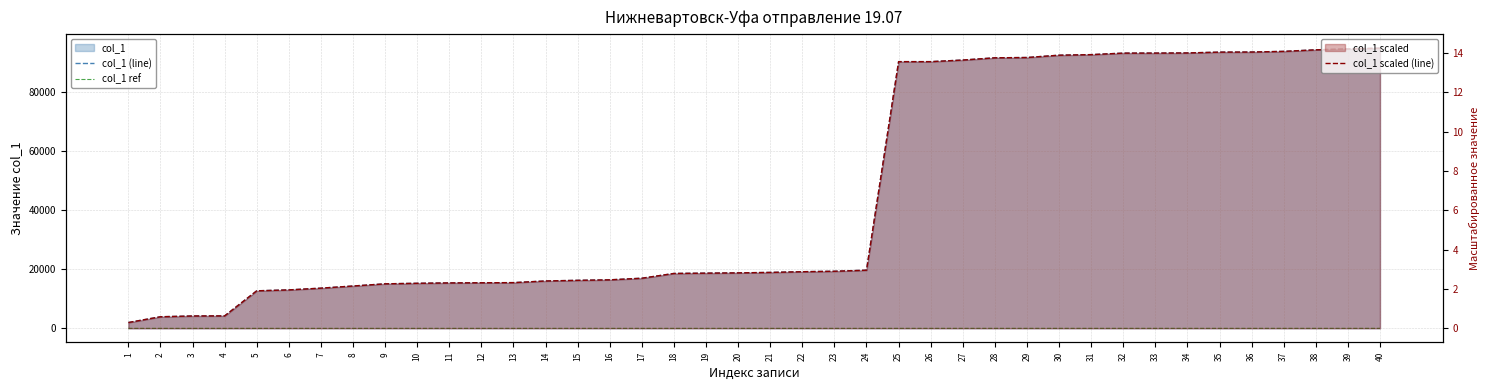

How many lines are shown in the chart?

3